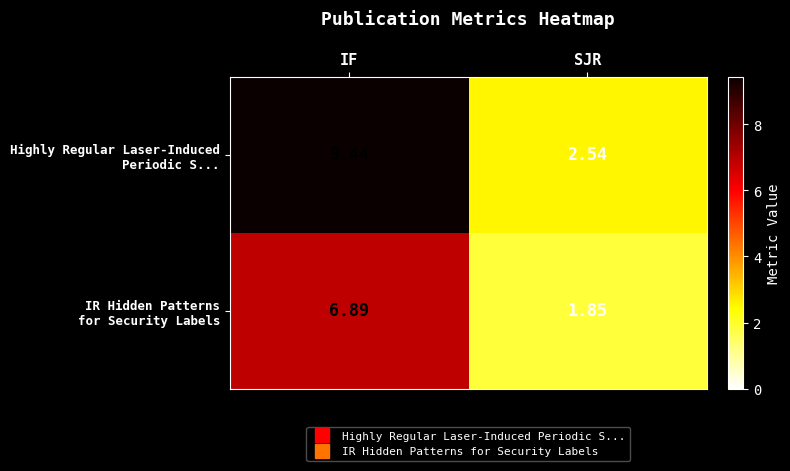

At which category does the chart reach its peak across all series?

IF